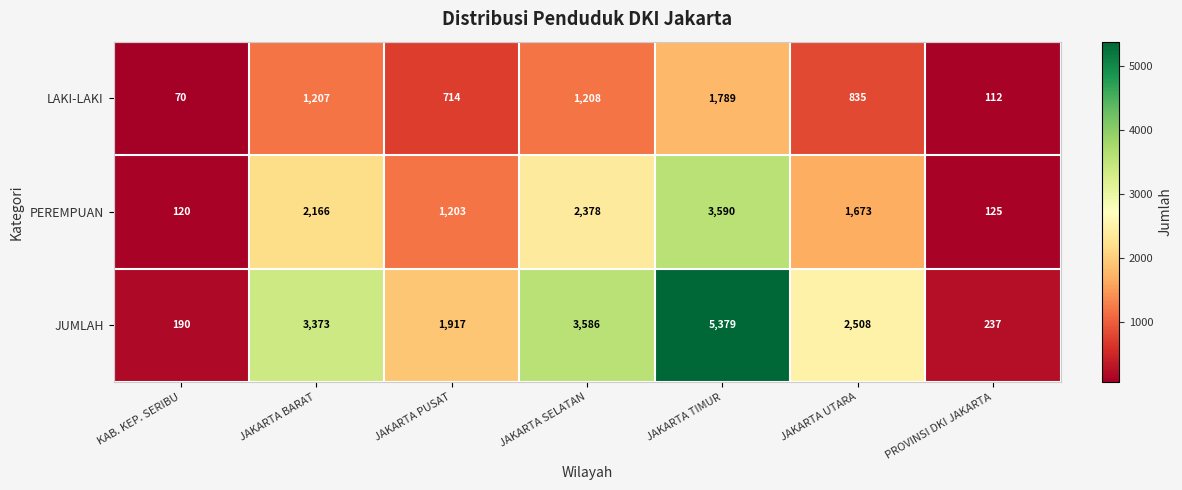

How many data points does each series have?

7